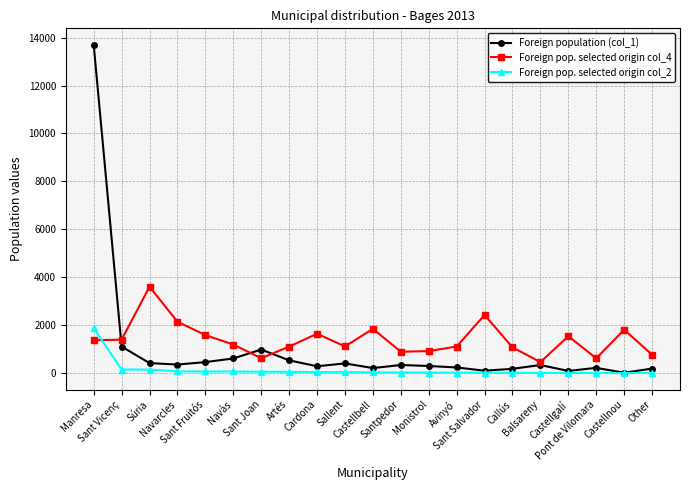

What is the sum of the Foreign pop. selected origin col_2 values at Manresa and Sallent?

1932